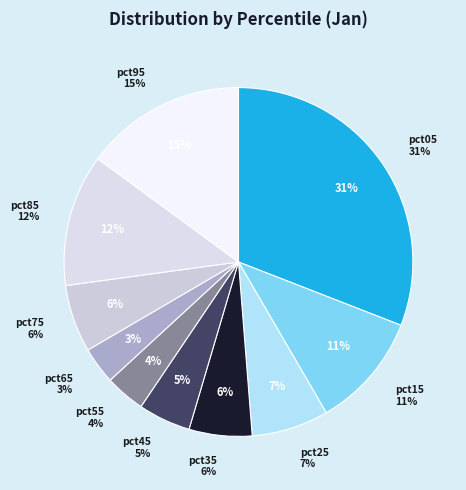

Is there a majority slice in this chart?

No